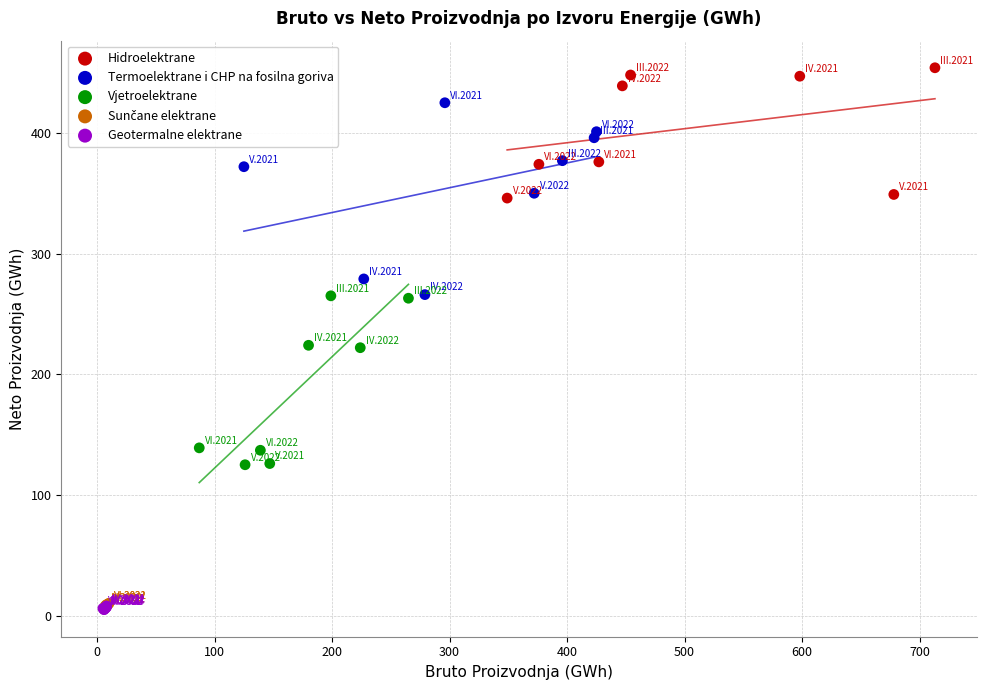

Which series reaches the maximum Y coordinate?

Hidroelektrane